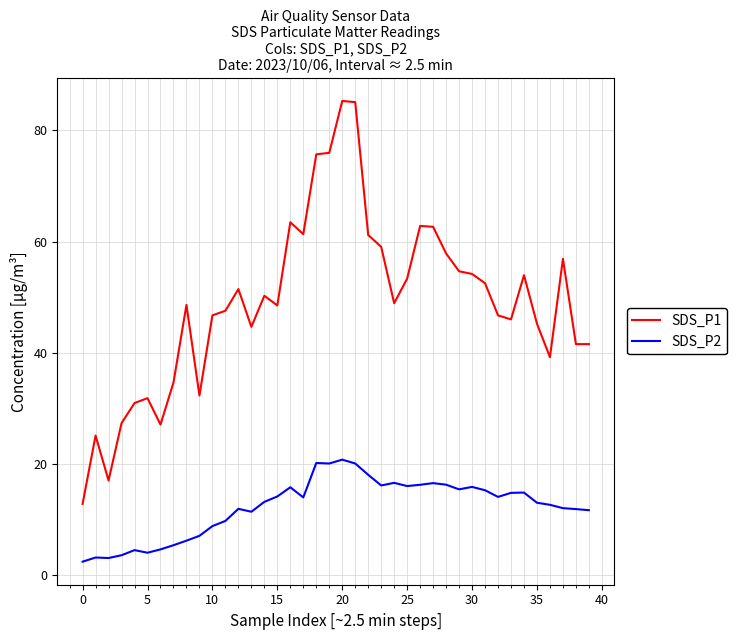

Which series has the largest range (max minus min)?

SDS_P1